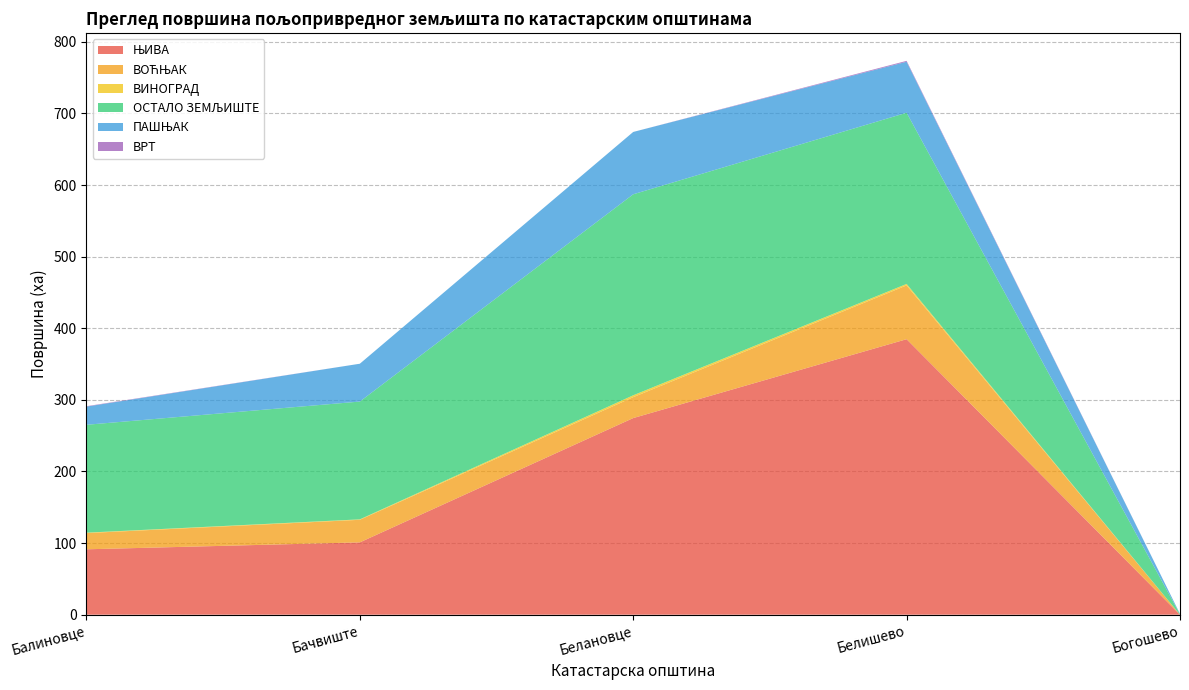

Reading right to left, transcribe all the data shown in this chart.

ЊИВА: 0.0	384.7	274.6	101.0	91.3
ВОЋЊАК: 0.0	75.1	29.2	31.5	22.6
ВИНОГРАД: 0.0	2.1	2.6	0.6	0.6
ОСТАЛО ЗЕМЉИШТЕ: 0.6	239.1	280.7	164.5	150.7
ПАШЊАК: 0.6	71.2	87.0	52.8	25.4
ВРТ: 0.0	1.3	0.0	0.0	0.6